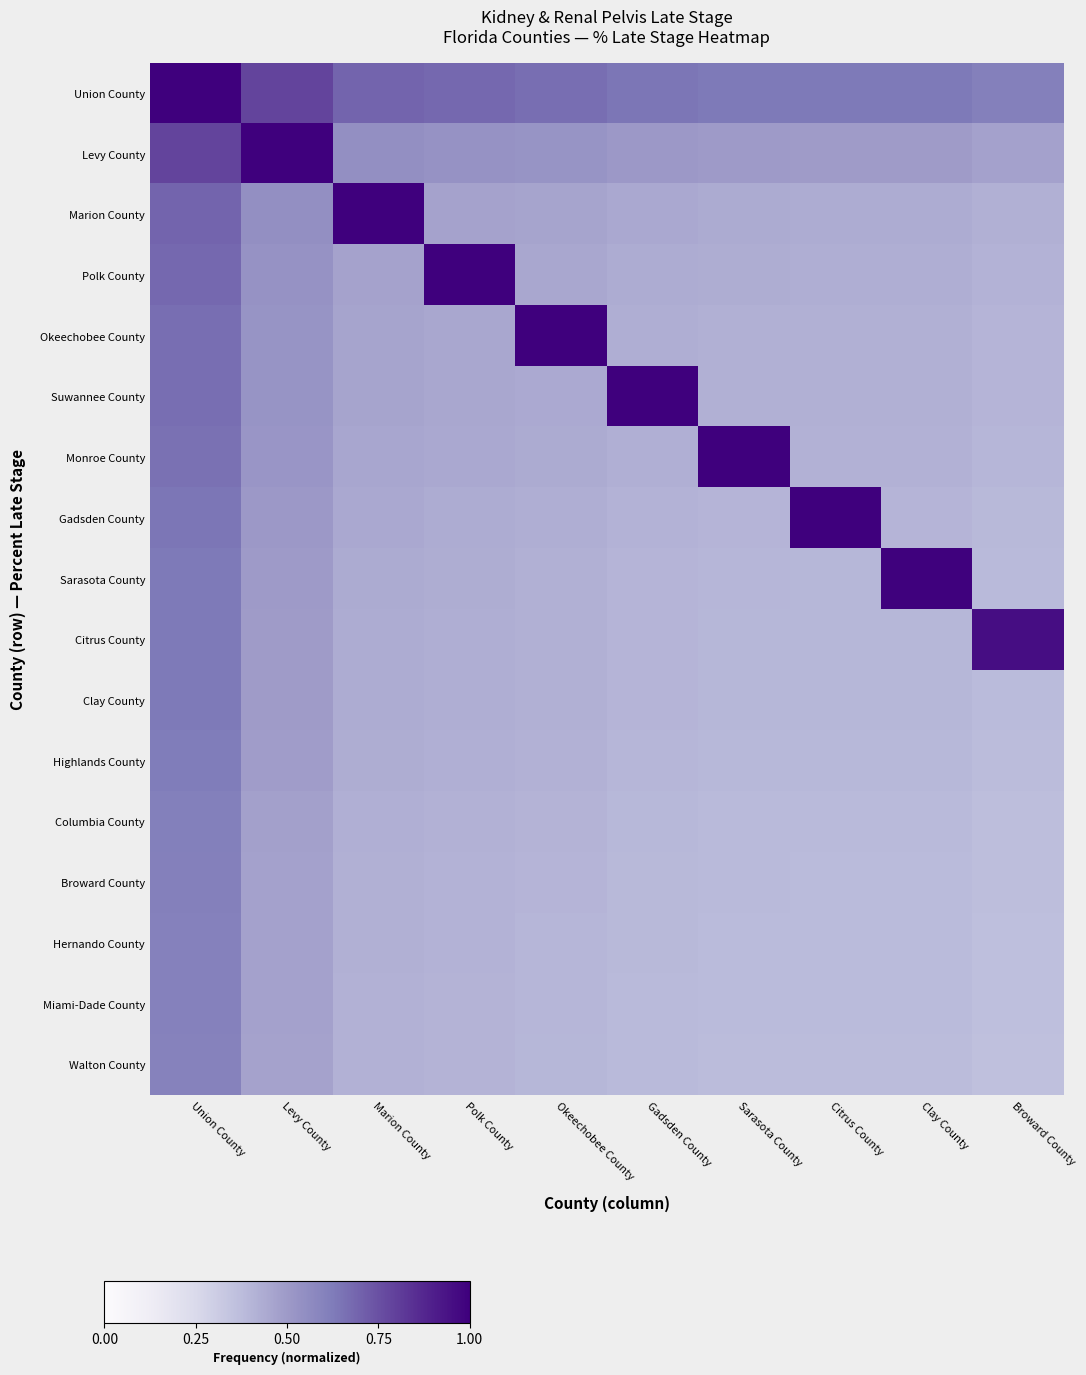

At how many categories does at least one series exceed 0?

10